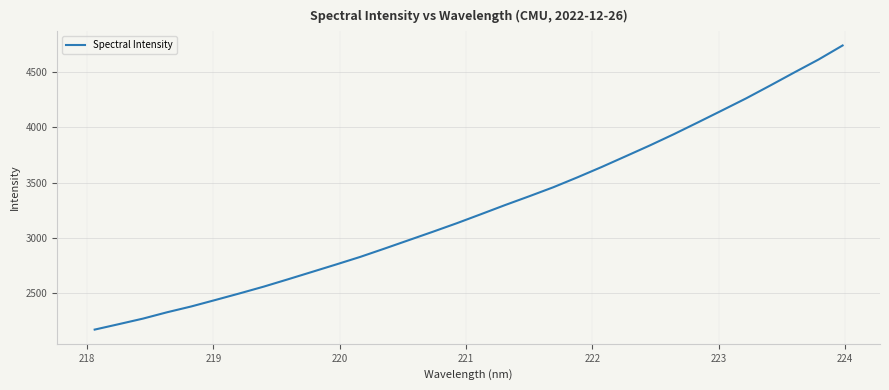

What is the difference between the maximum and second lowest values?

2528.4